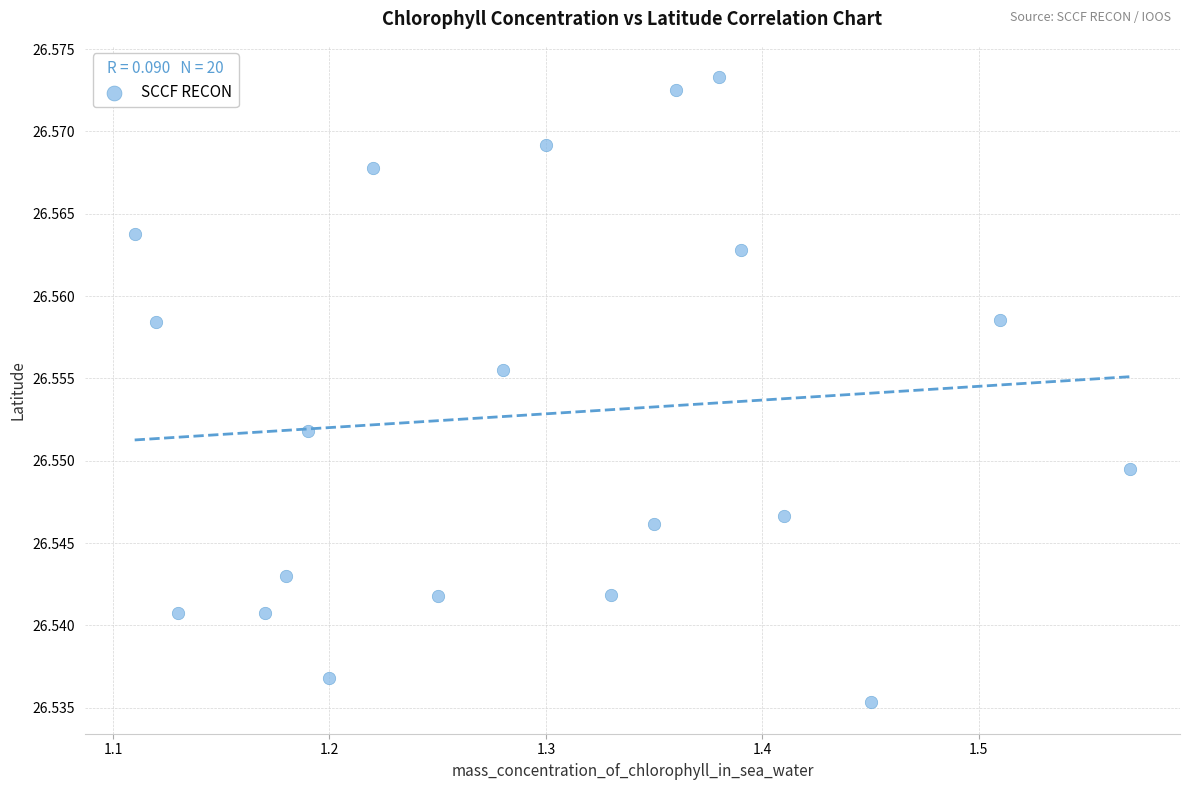

What is the range of X values (max minus min)?

0.5